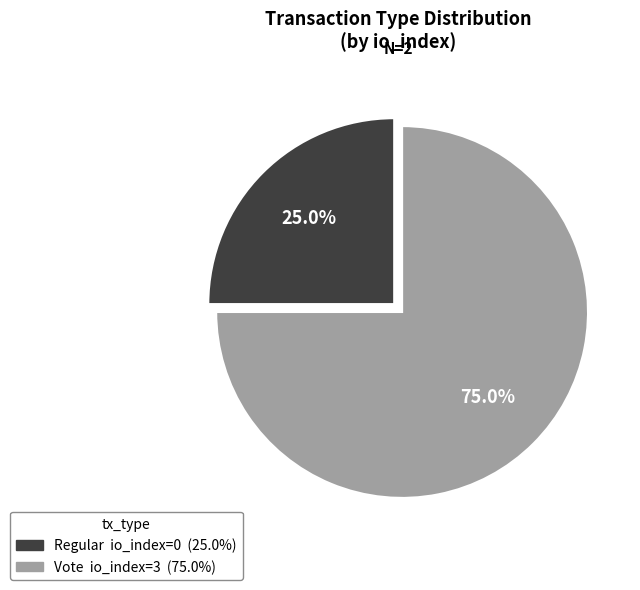

What is the smallest slice in the pie chart?

Regular